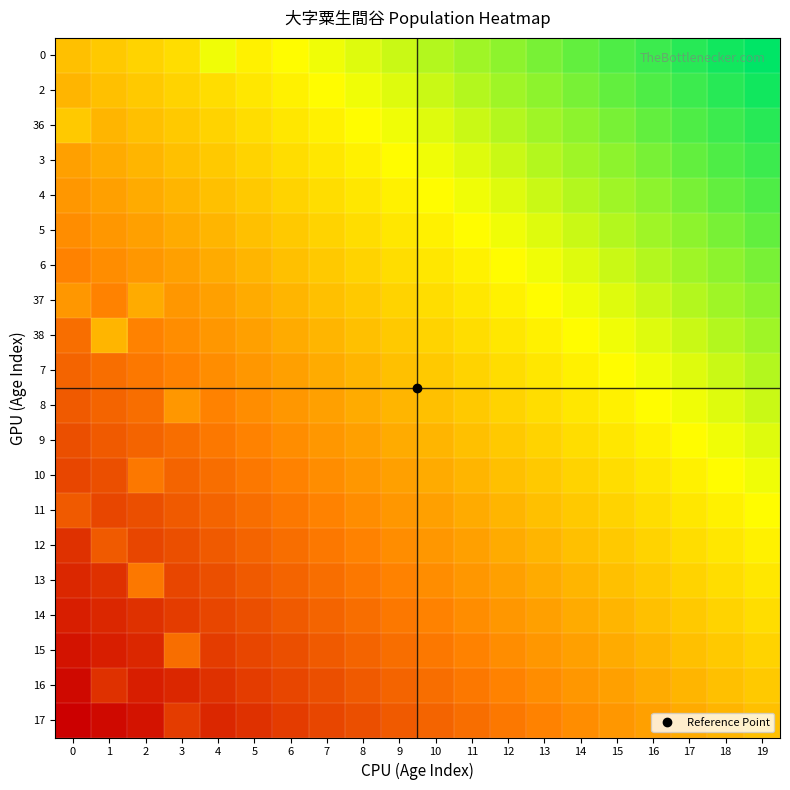

At 8, list the series in order from largest to smallest.

0, 2, 36, 3, 4, 5, 6, 37, 38, 7, 8, 9, 10, 11, 12, 13, 14, 15, 16, 17